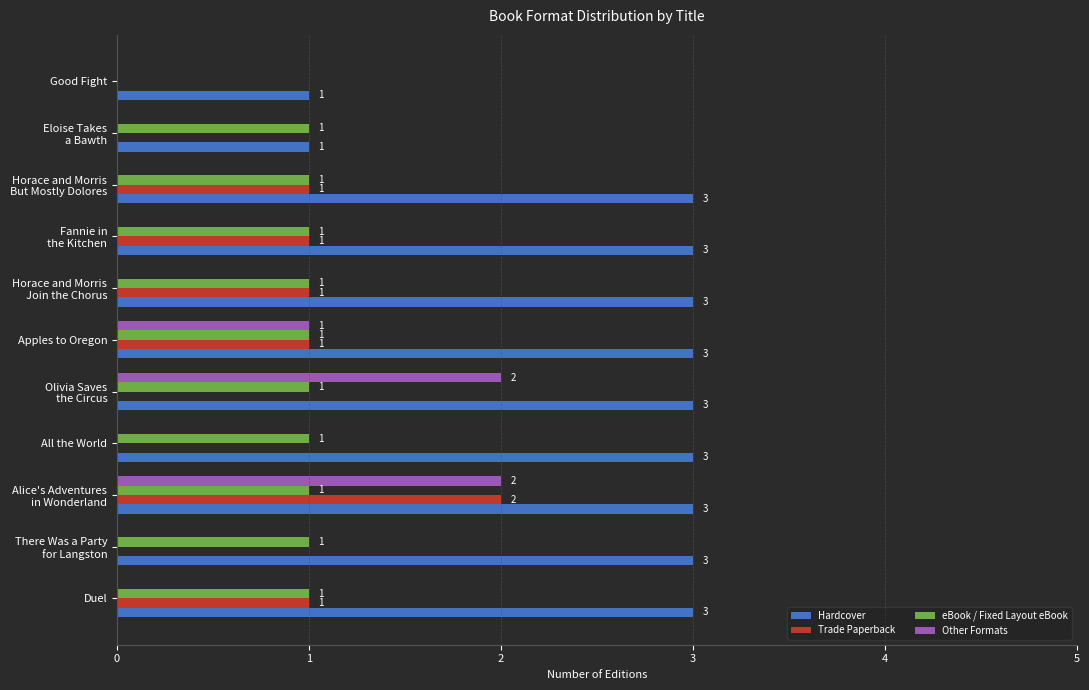

The Hardcover series shows 3 at Duel. True or false?

True